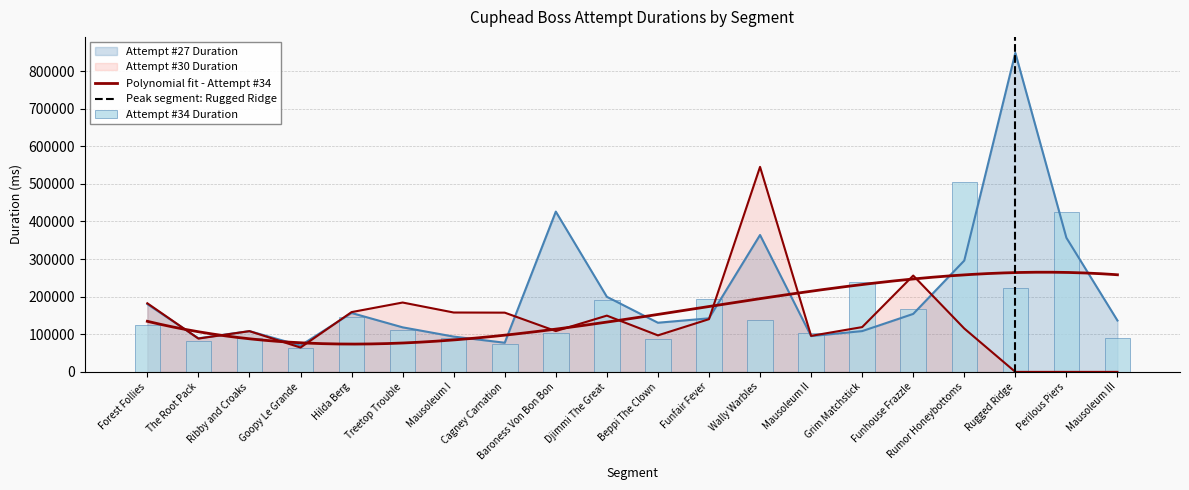

How many values in the Attempt #27 Duration series exceed 142485?

9